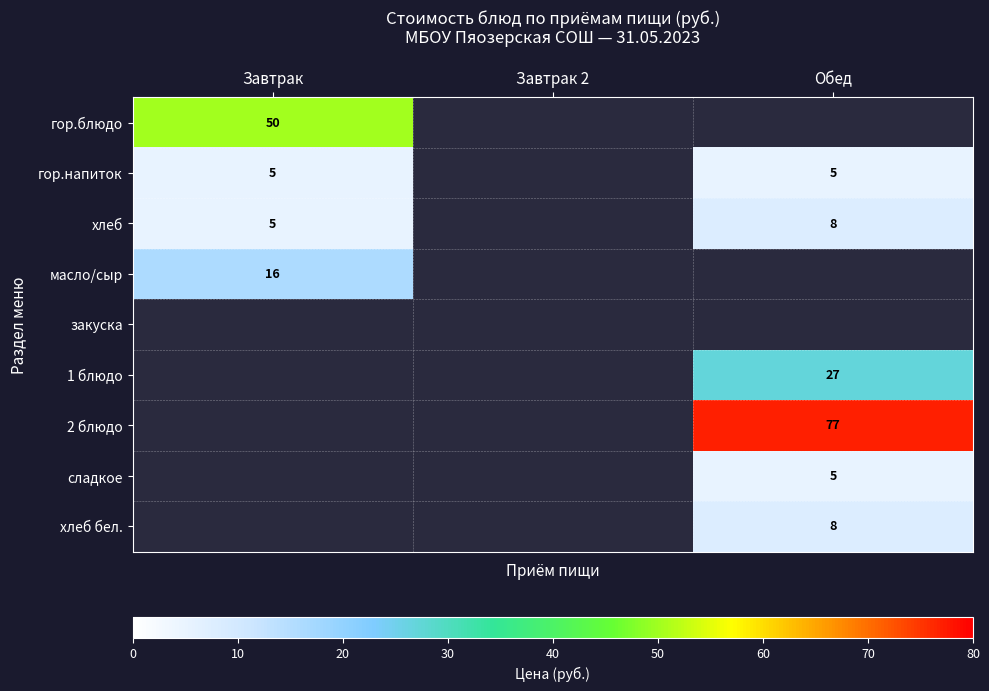

Count the number of categories in the chart.

3